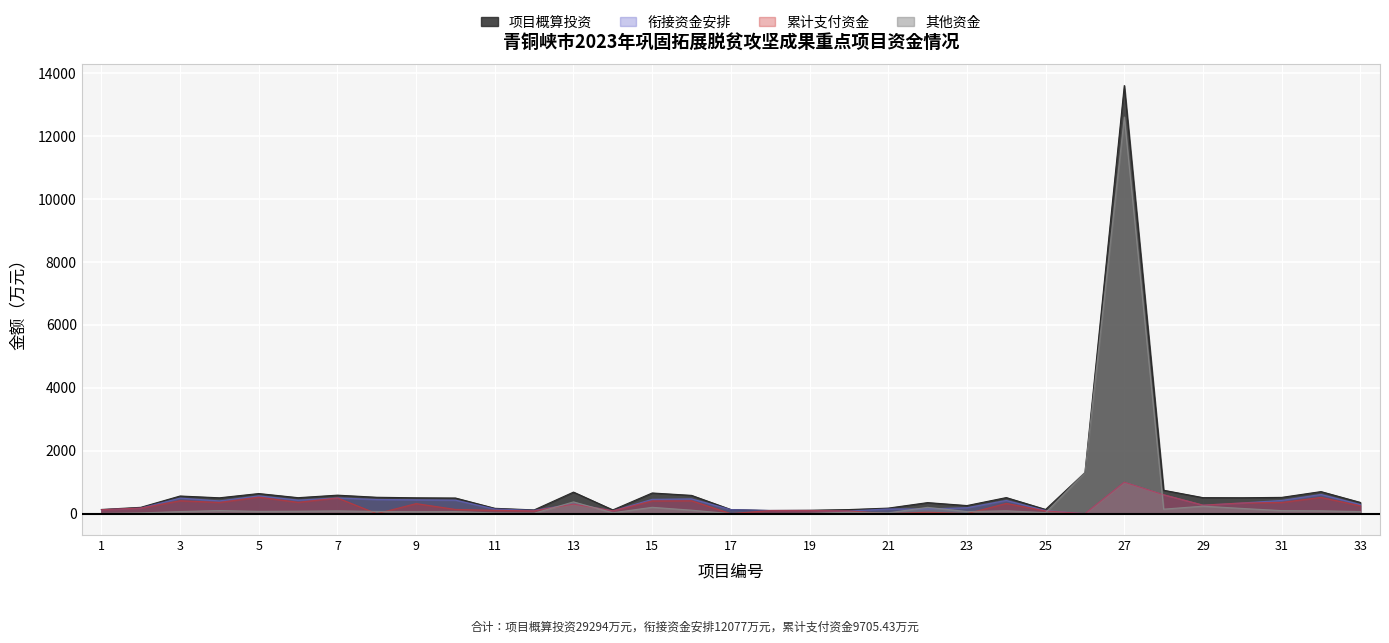

What is the difference between the maximum and minimum values in the 项目概算投资 series?

13506.0